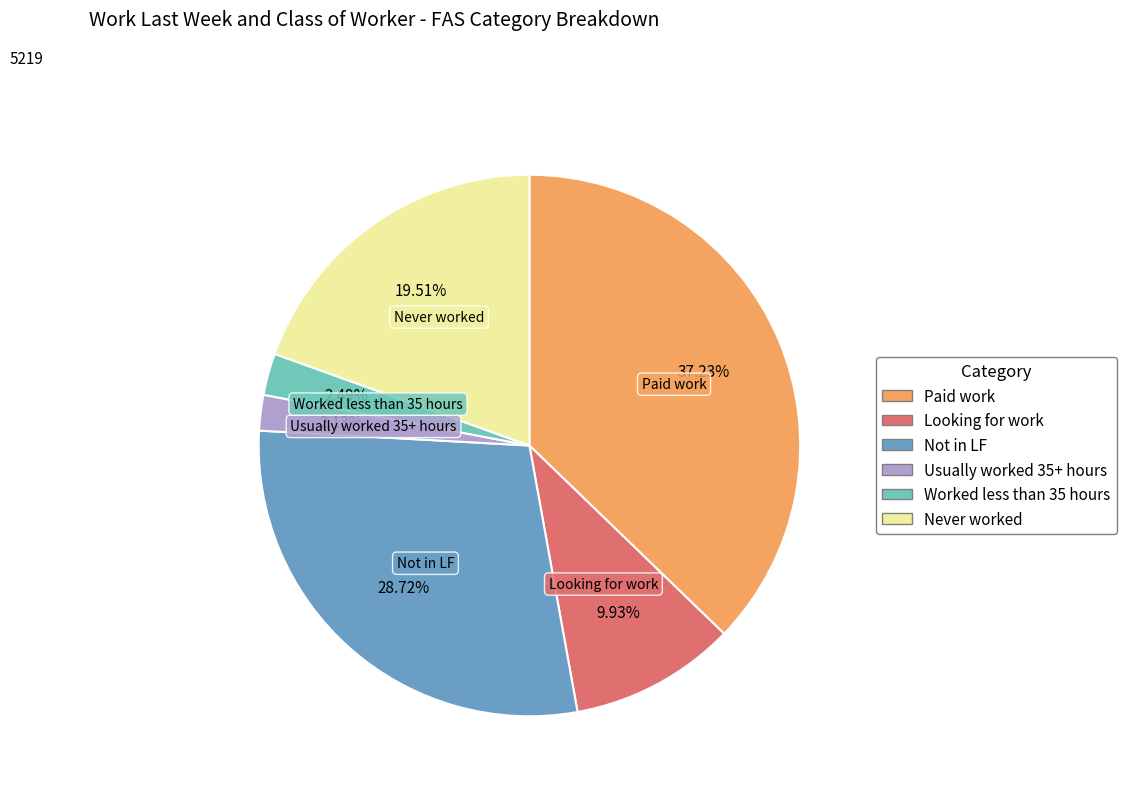

Combined, do Usually worked 35+ hours and Worked less than 35 hours account for over 50%?

No